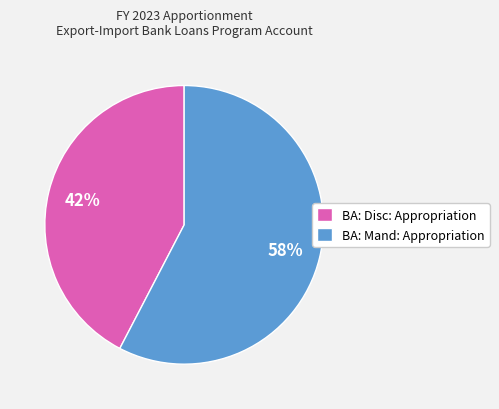

What is the largest slice in the pie chart?

BA: Mand: Appropriation